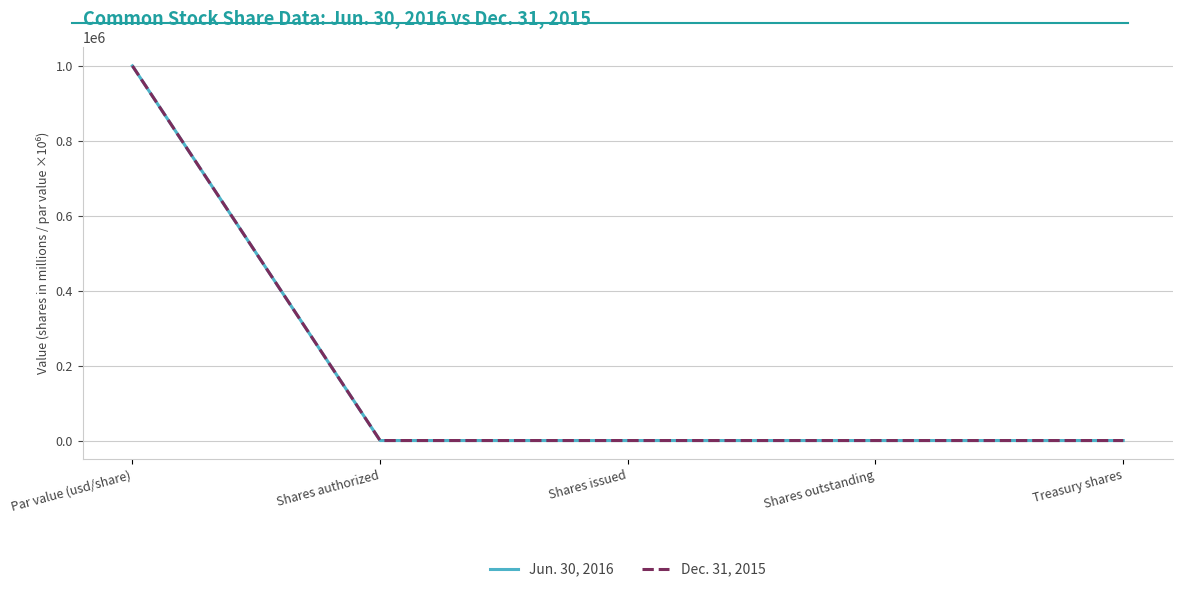

What is the total value across all series at Par value (usd/share)?

2000000.0